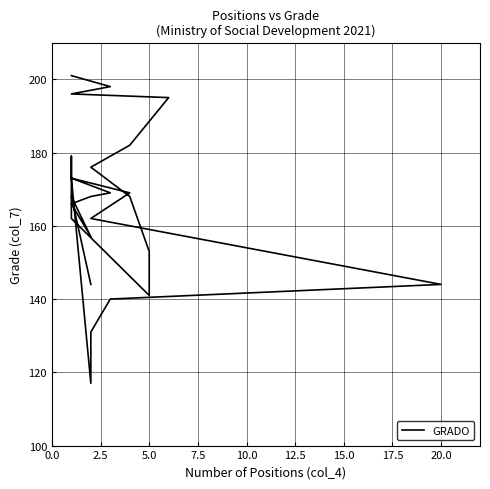

Reading left to right, list all the values displayed in this chart.

201	198	196	195	182	176	168	153	141	162	179	179	173	169	162	144	140	131	117	173	169	168	166	157	168	144